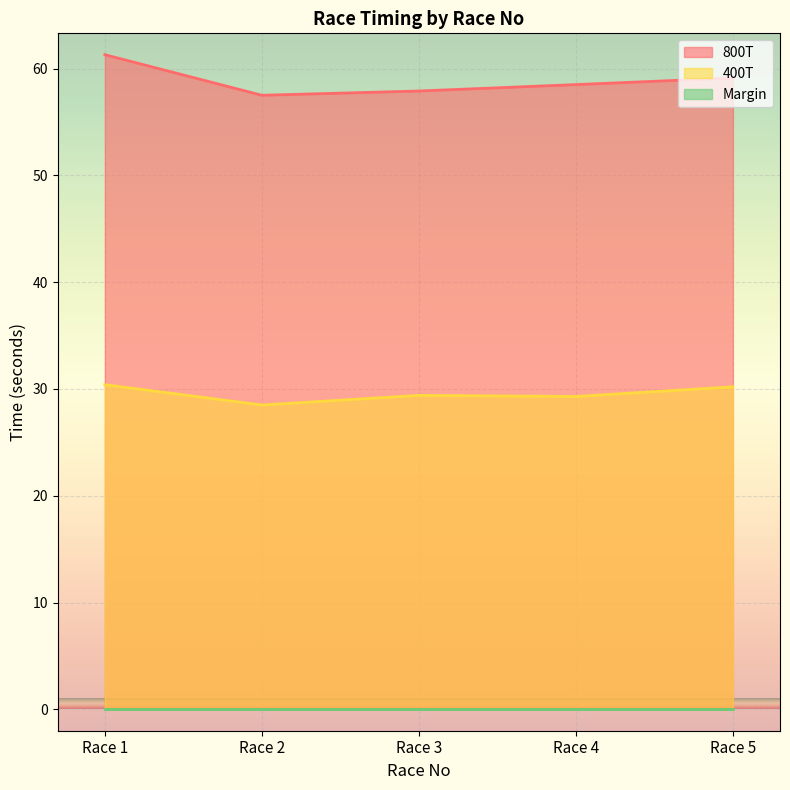

What is the difference between the maximum and minimum values in the 400T series?

1.9